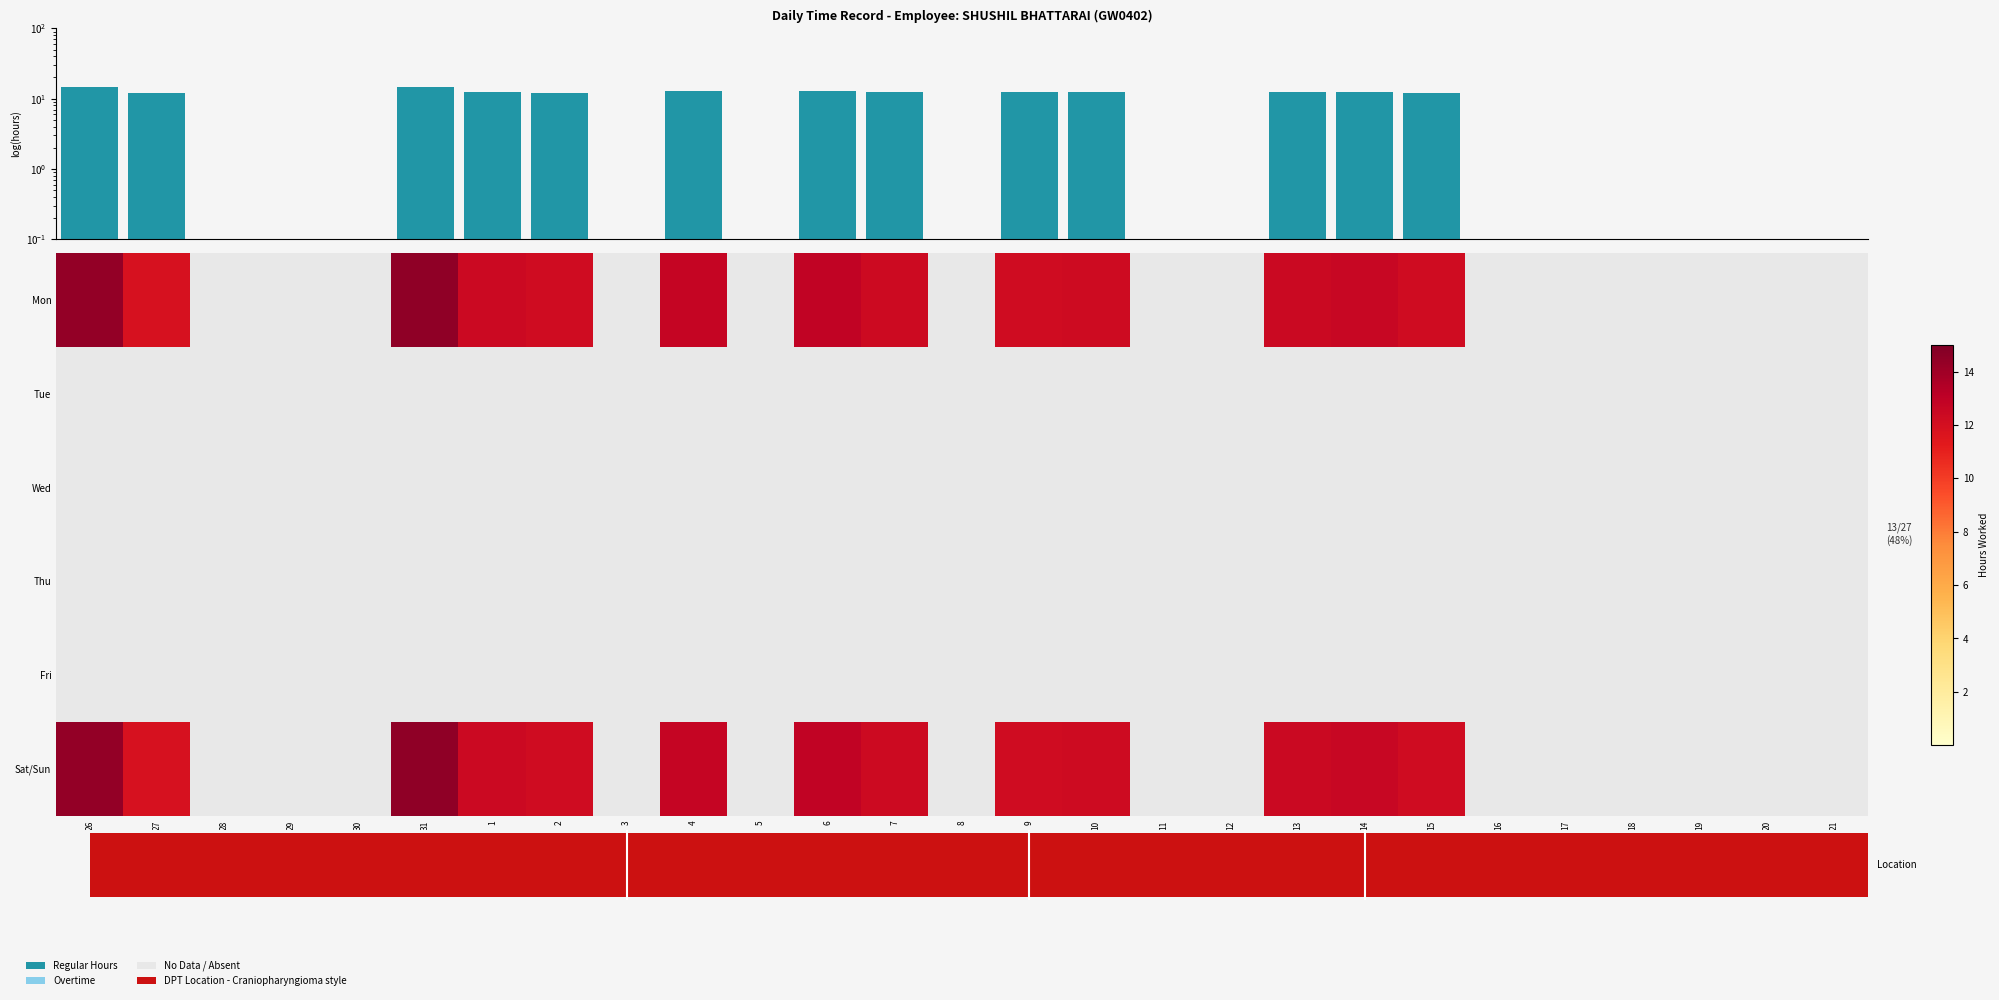

How many data points does each series have?

27